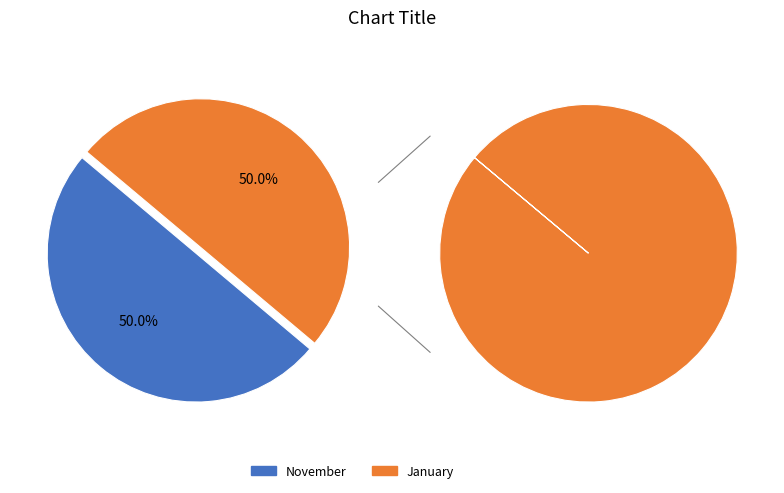

To the nearest percent, what portion does November represent?

50%